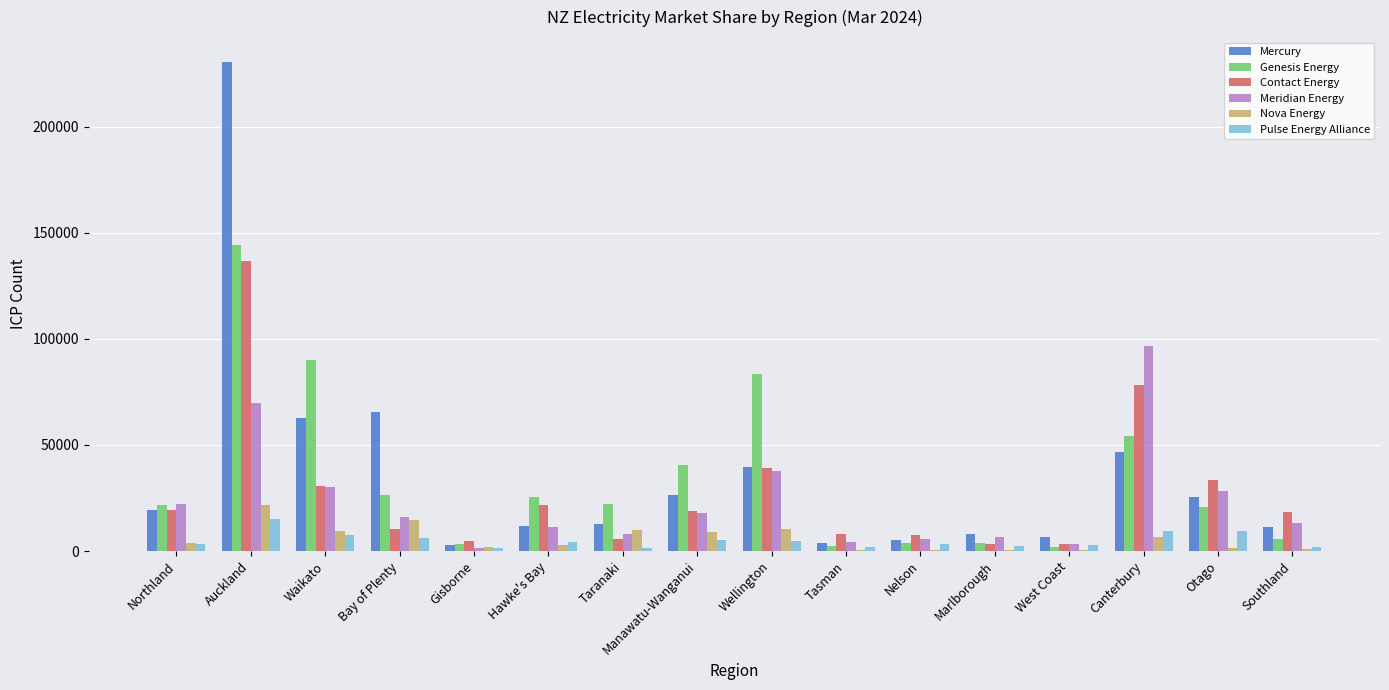

Is the value of Pulse Energy Alliance at Tasman greater than the value of Mercury at Waikato?

No